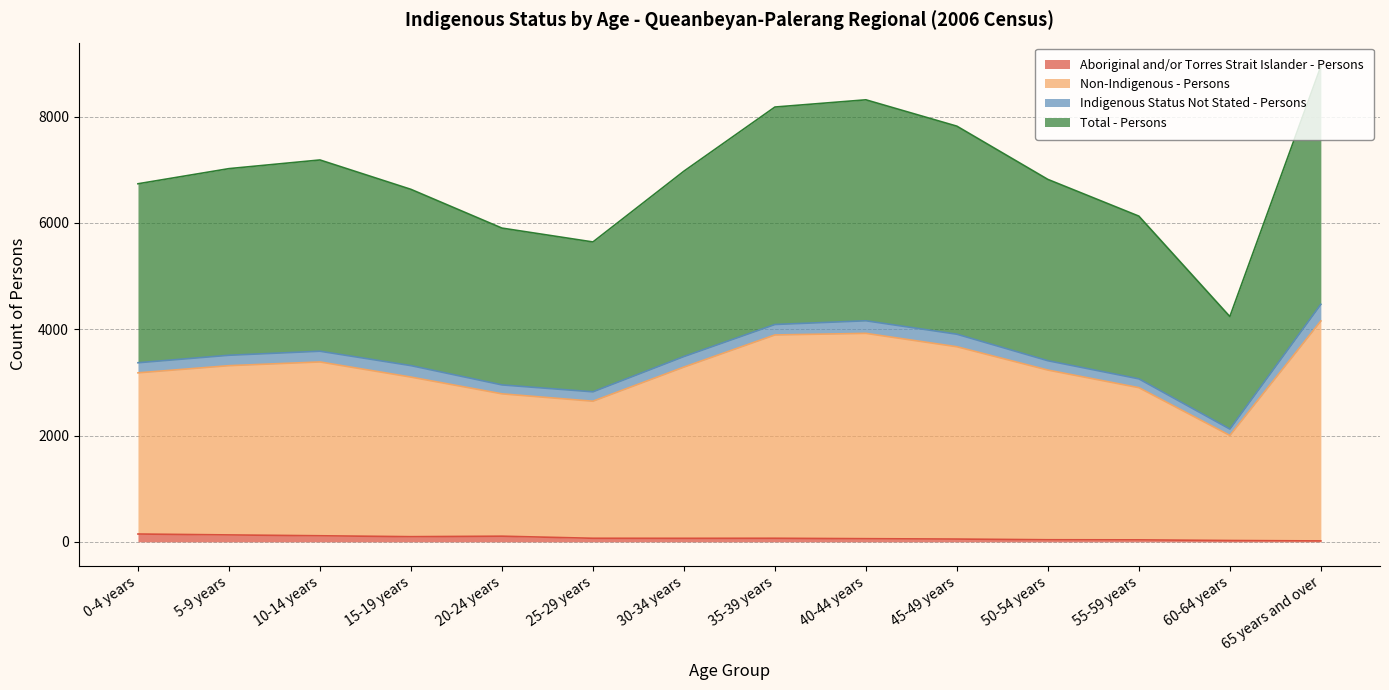

True or false: Total - Persons and Aboriginal and/or Torres Strait Islander - Persons cross at least once.

False